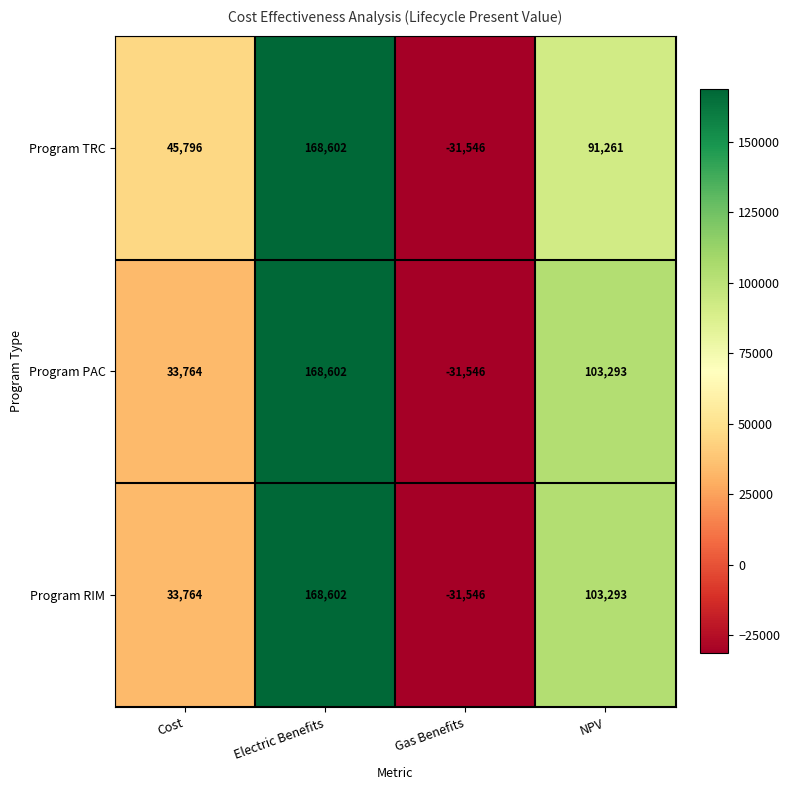

At which category is the sum across all series the highest?

Electric Benefits